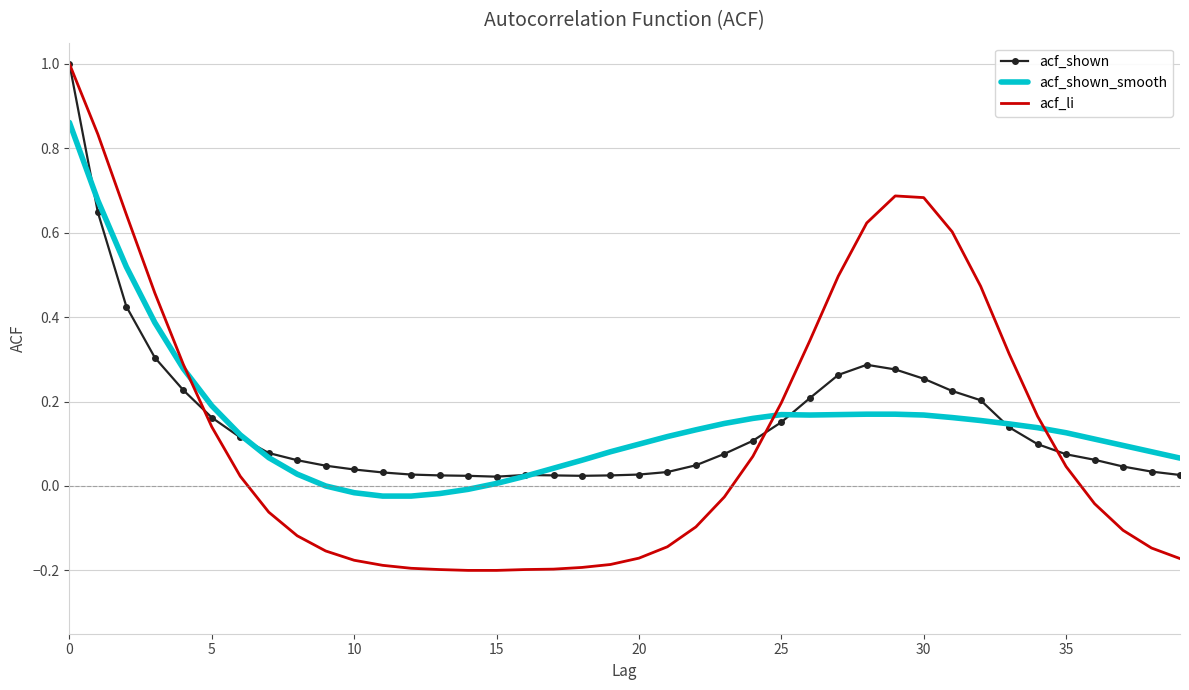

How many values in acf_li are below zero?

21